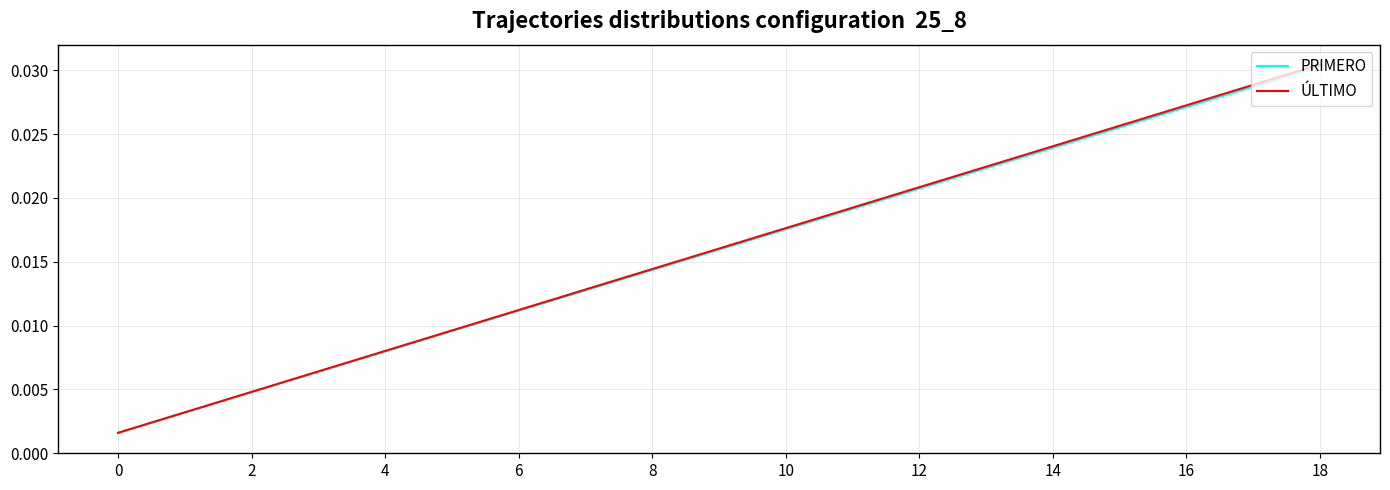

True or false: ÚLTIMO and PRIMERO intersect in this chart.

False